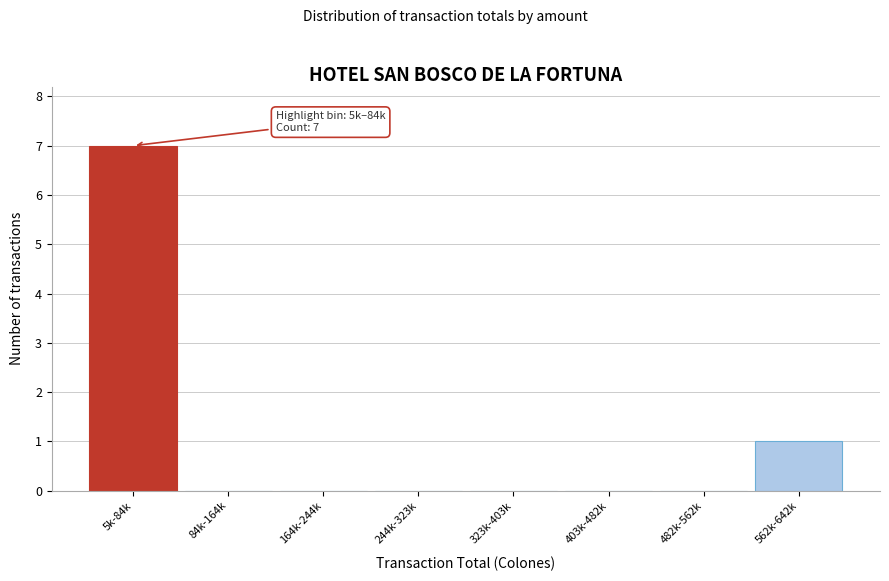

Reading right to left, list all the values displayed in this chart.

562k-642k=1	482k-562k=0	403k-482k=0	323k-403k=0	244k-323k=0	164k-244k=0	84k-164k=0	5k-84k=7